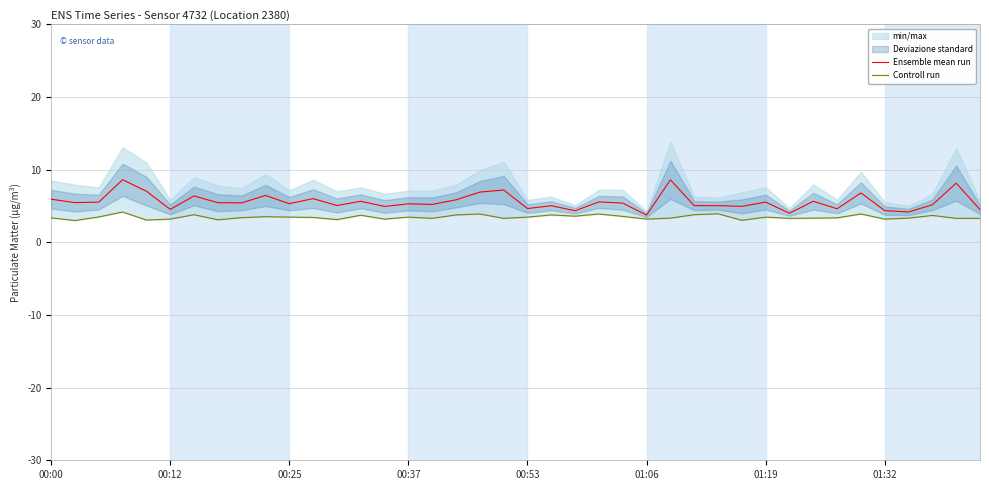

How many lines are shown in the chart?

2